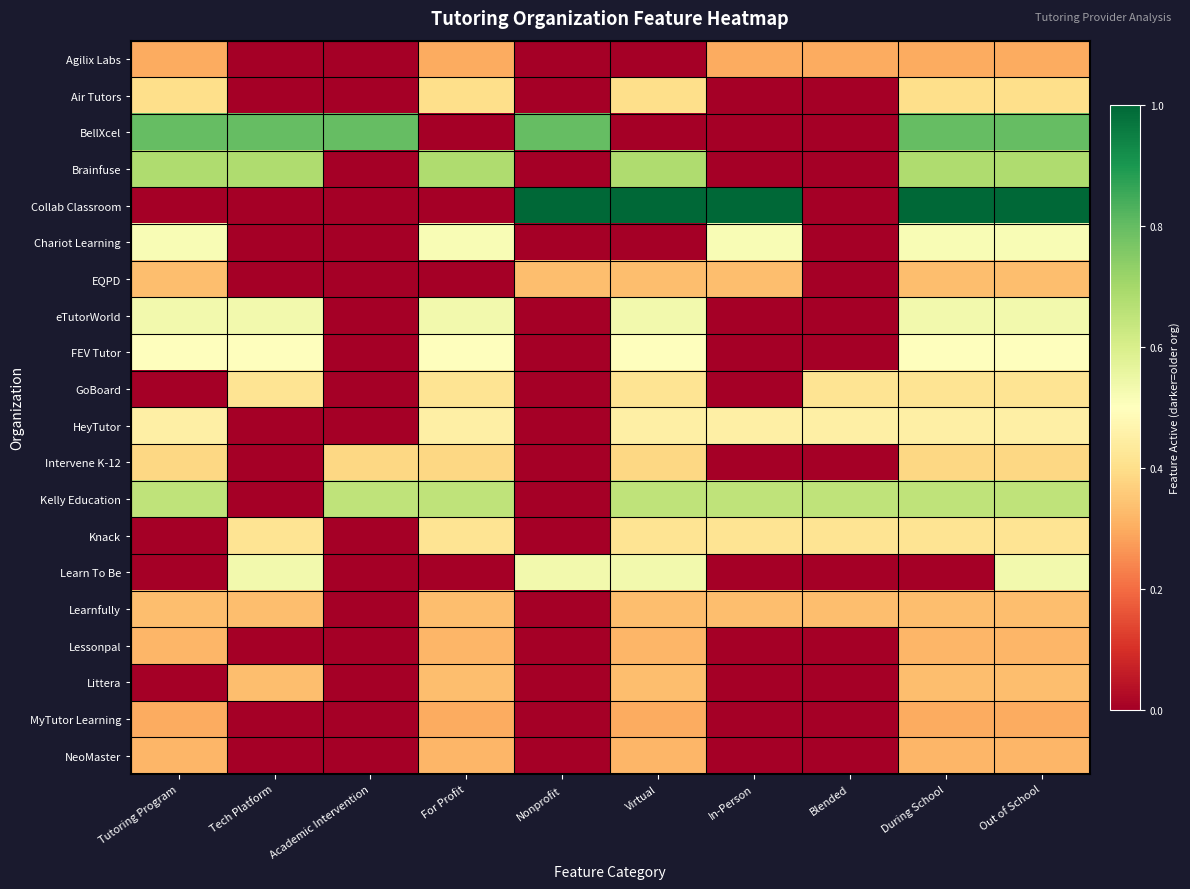

What is the difference between the highest and lowest values at Virtual?

1.0